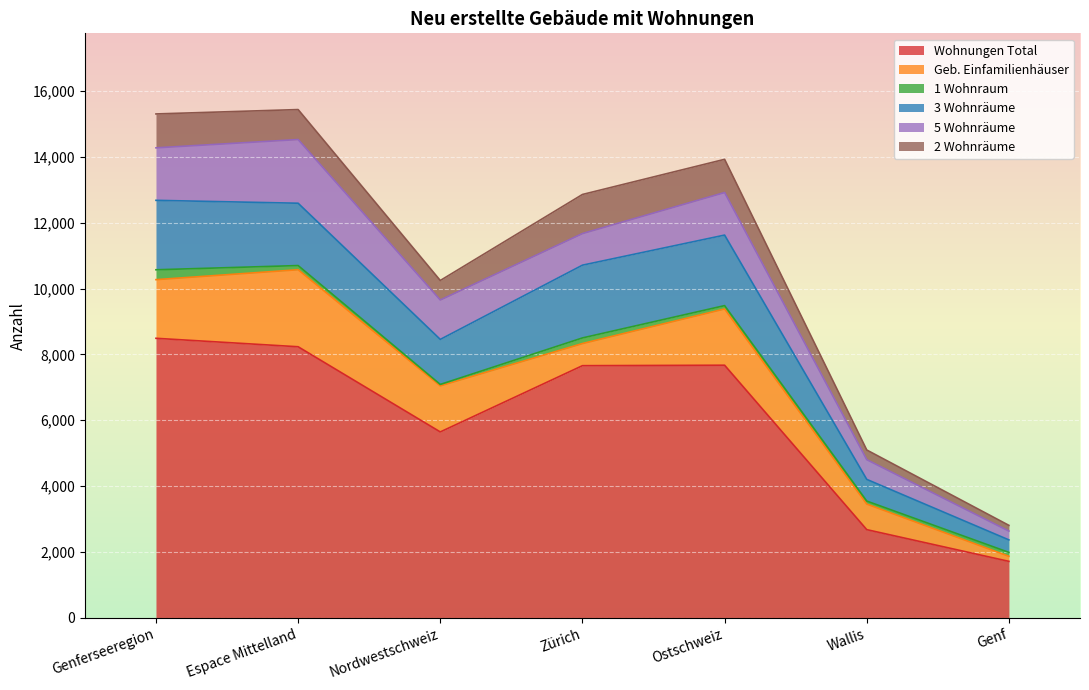

Where is the first local minimum for 2 Wohnräume?

Nordwestschweiz